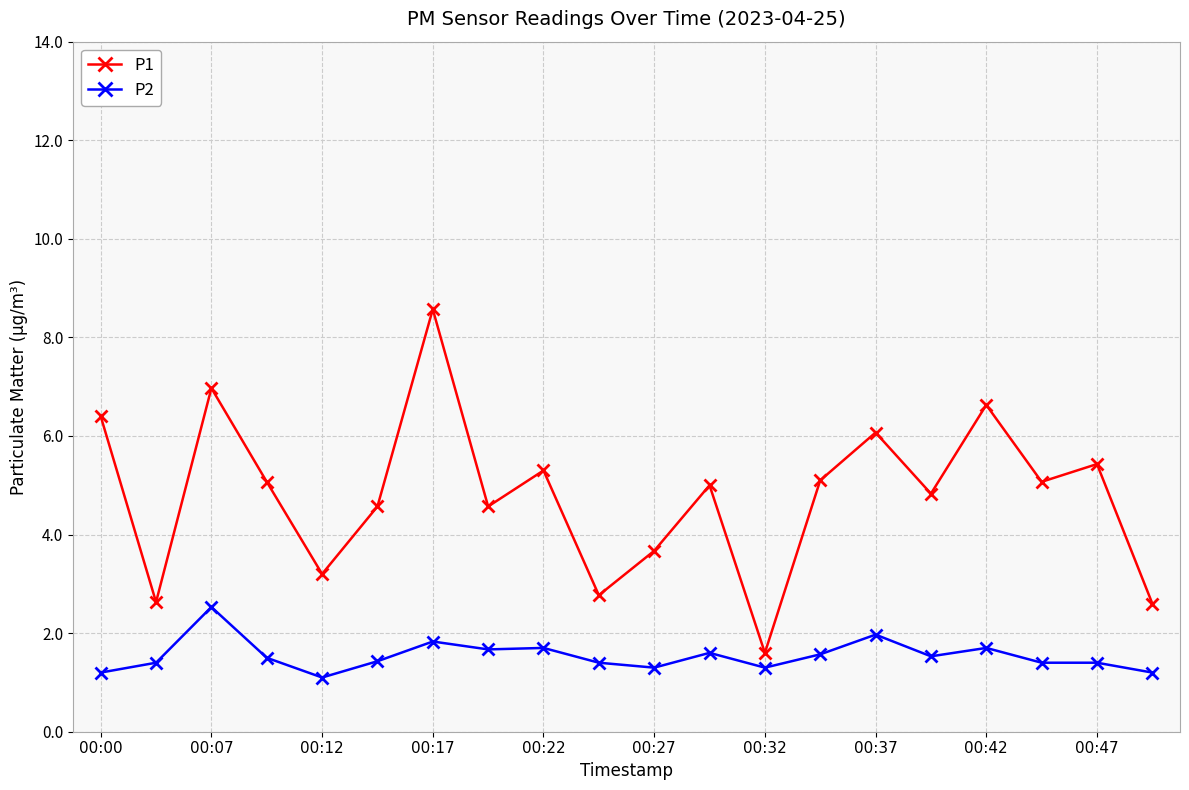

Does the chart have visible grid lines?

Yes